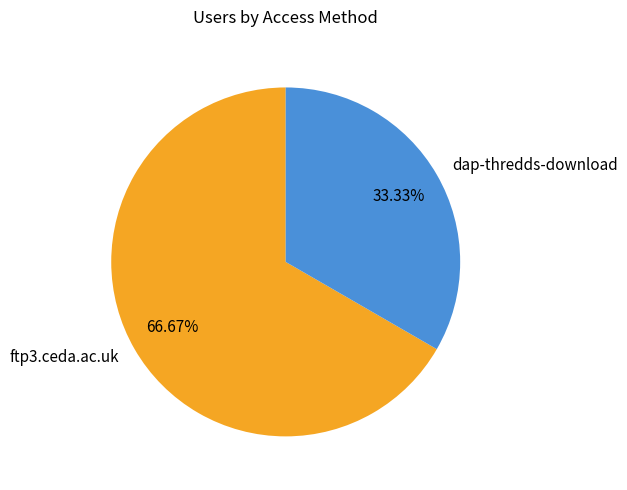

The ftp3.ceda.ac.uk slice represents 73% of the pie. True or false?

False